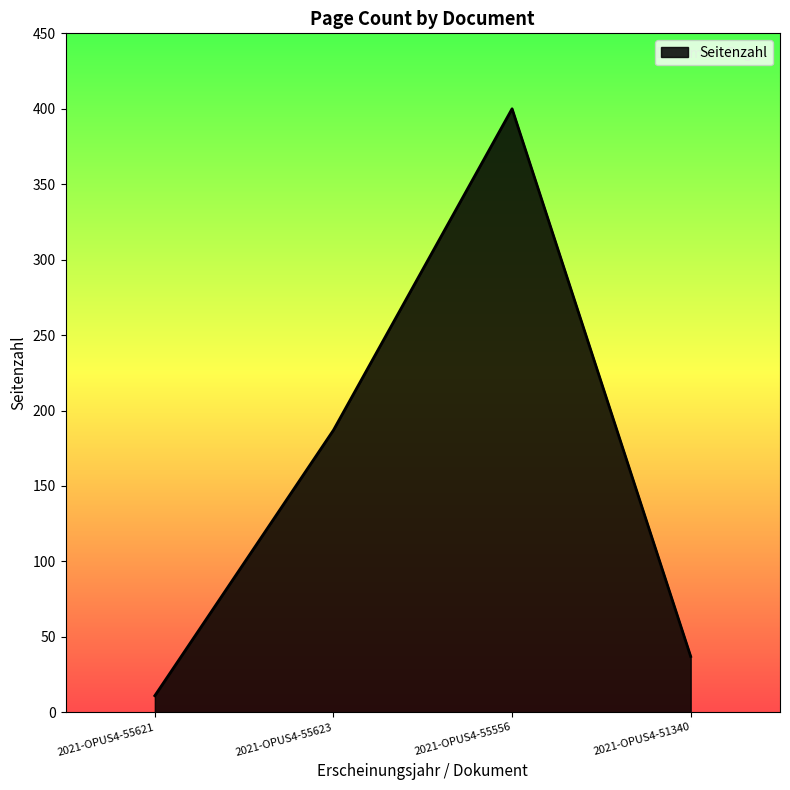

Where is the first local maximum?

2021-OPUS4-55556